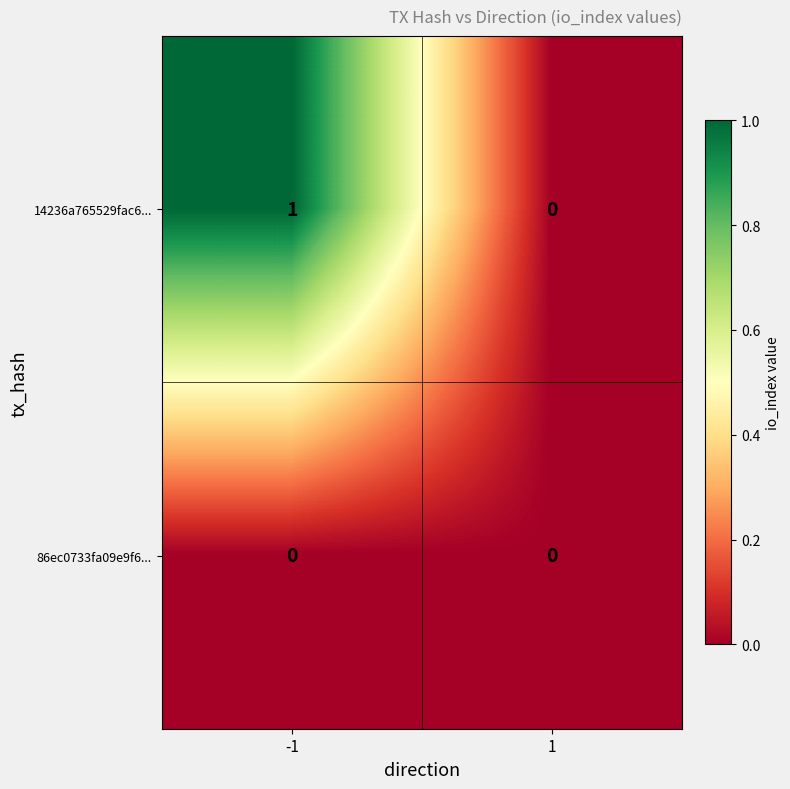

Which series has the largest range (max minus min)?

14236a765529fac6...